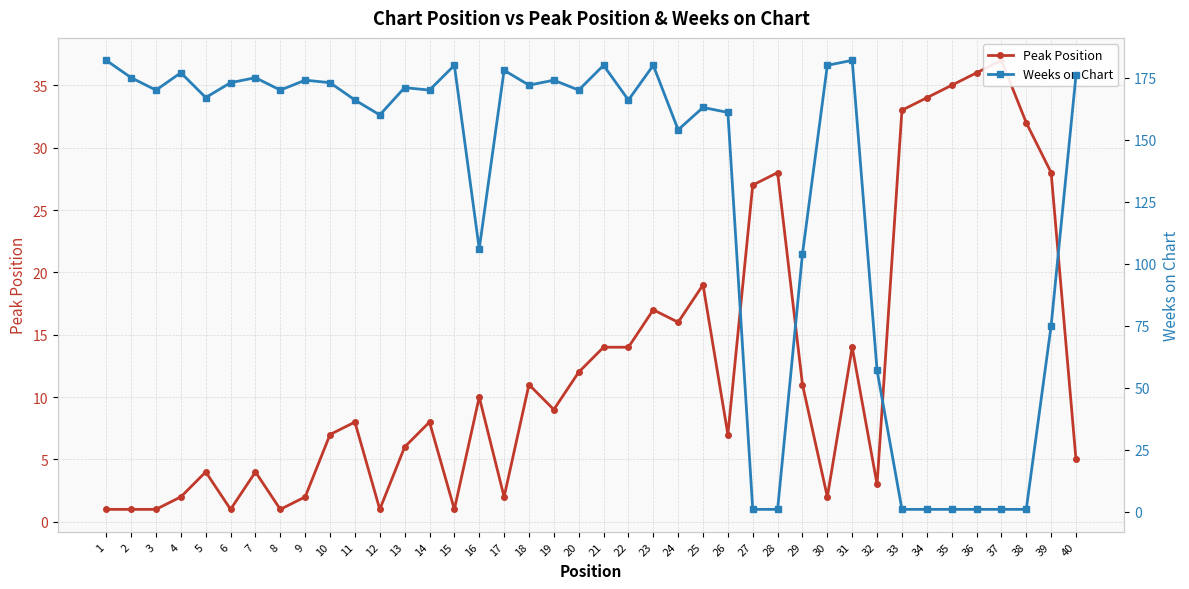

At which category does Peak Position reach its first local peak?

5